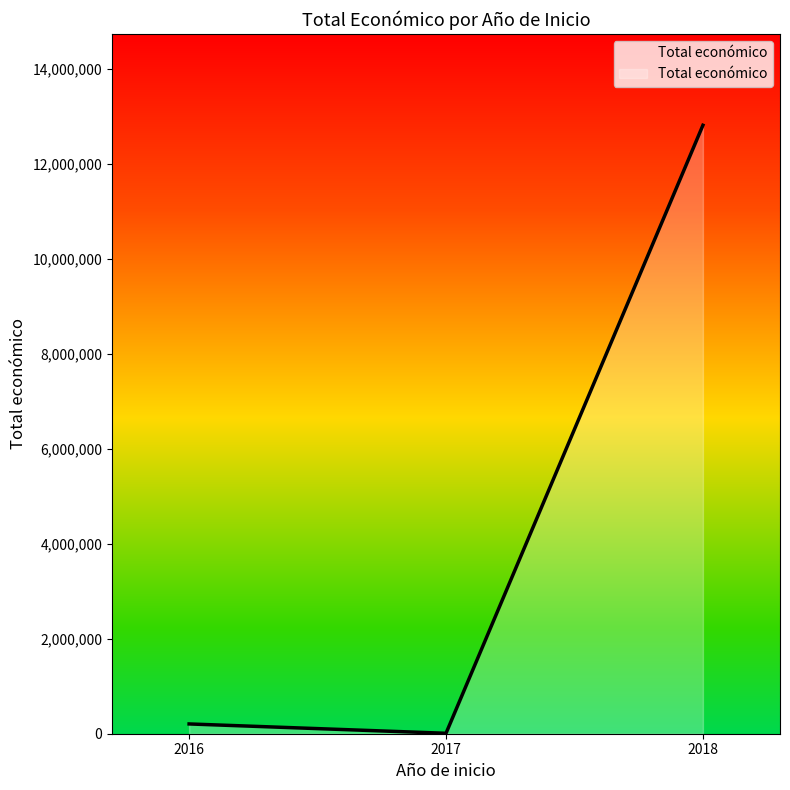

What is the average value?

4344955